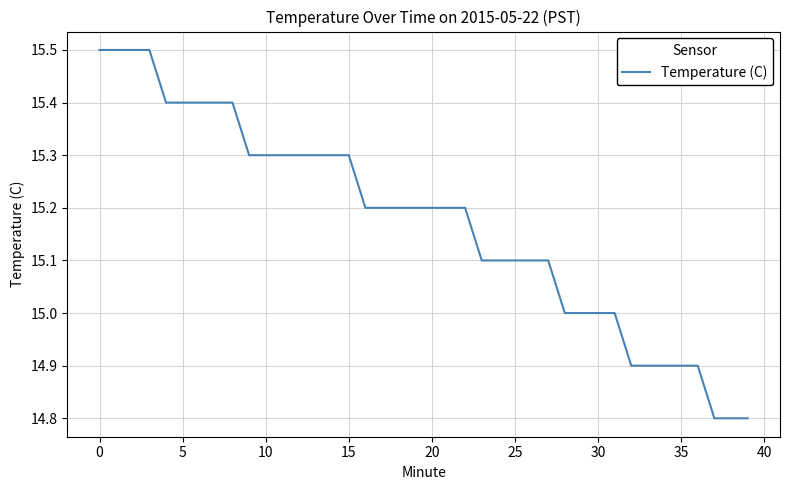

What is the minimum value shown in the chart?

14.8